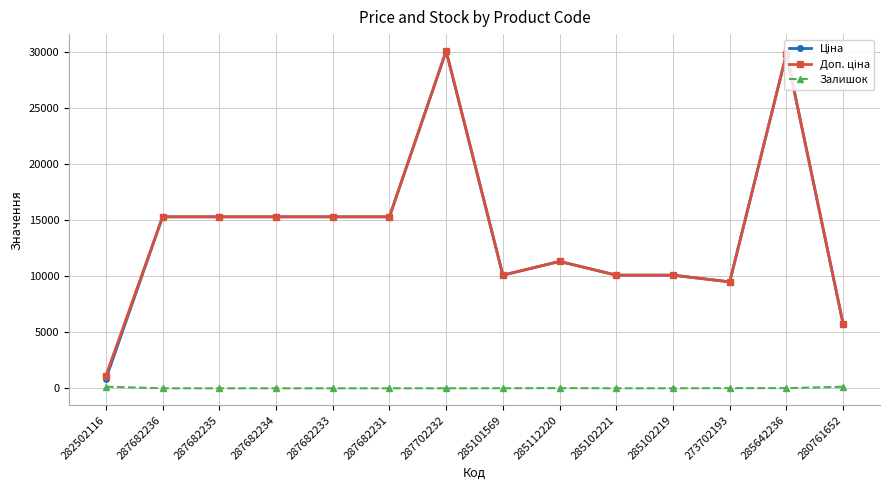

At how many categories does at least one series exceed 6142?

12